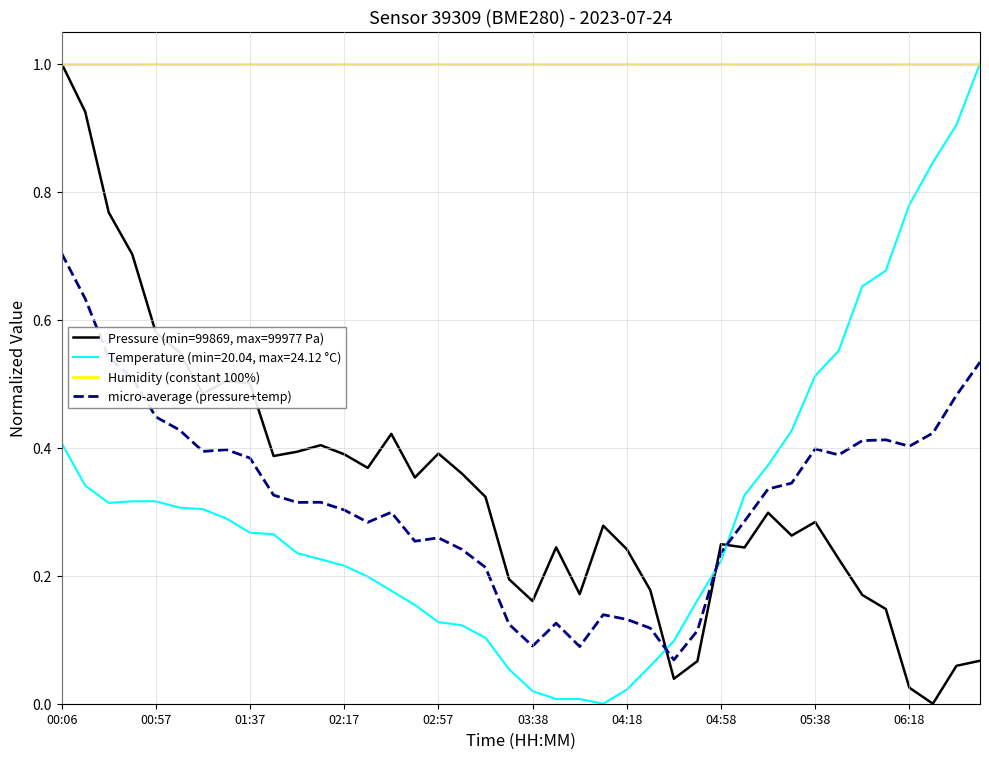

True or false: micro-average (pressure+temp) and Humidity (constant 100%) intersect in this chart.

False